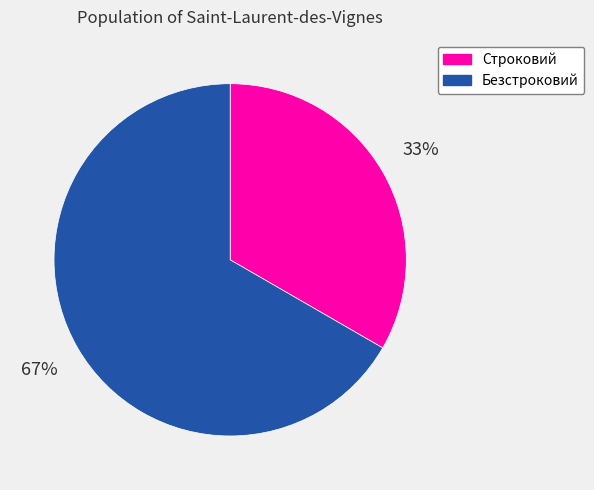

Which category has the biggest portion of the pie?

Безстроковий